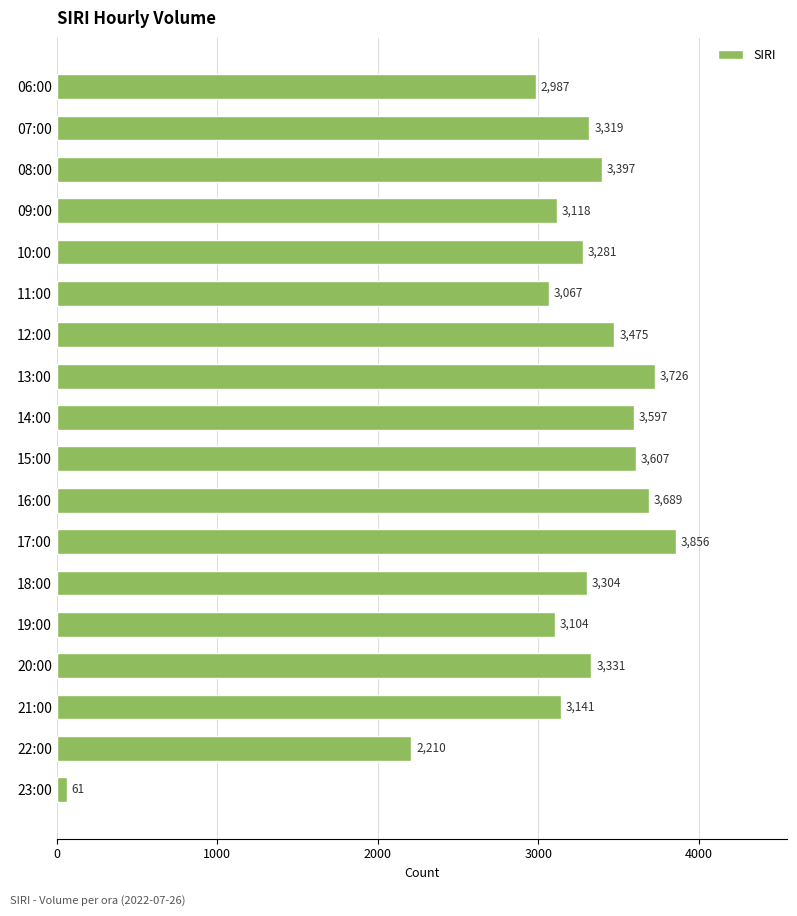

Are the bars grouped side by side (vs. stacked)?

No